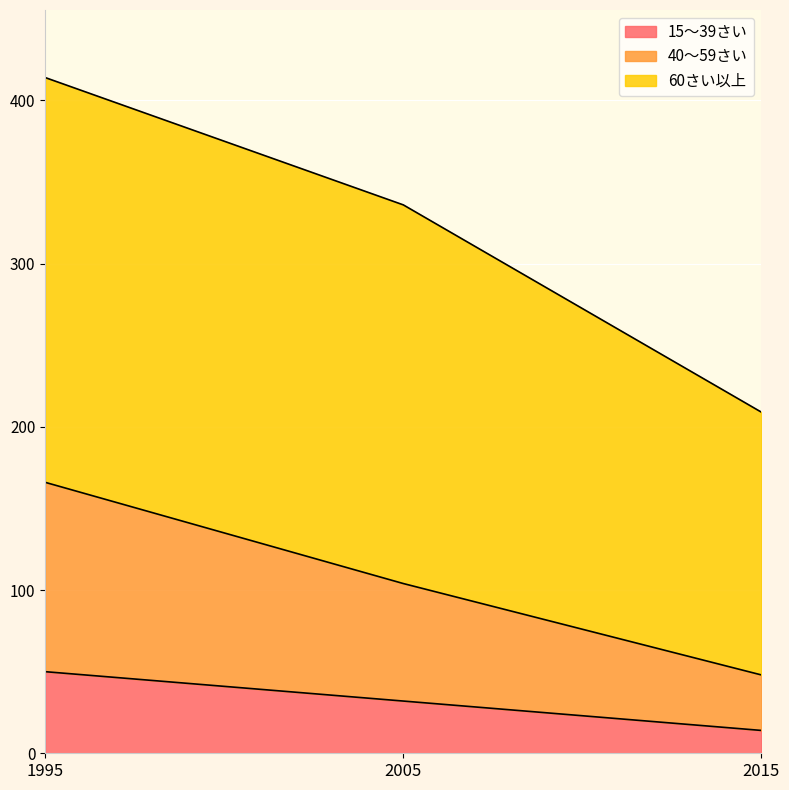

At which category is the sum across all series the highest?

1995